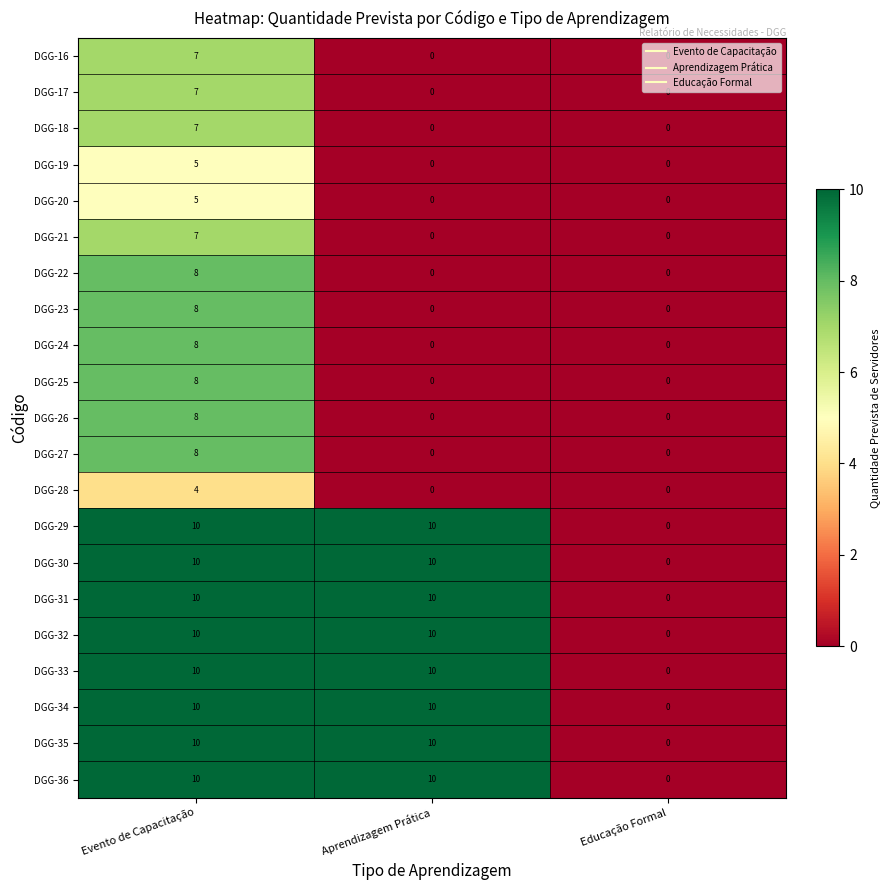

What is the sum of all DGG-19 values?

5